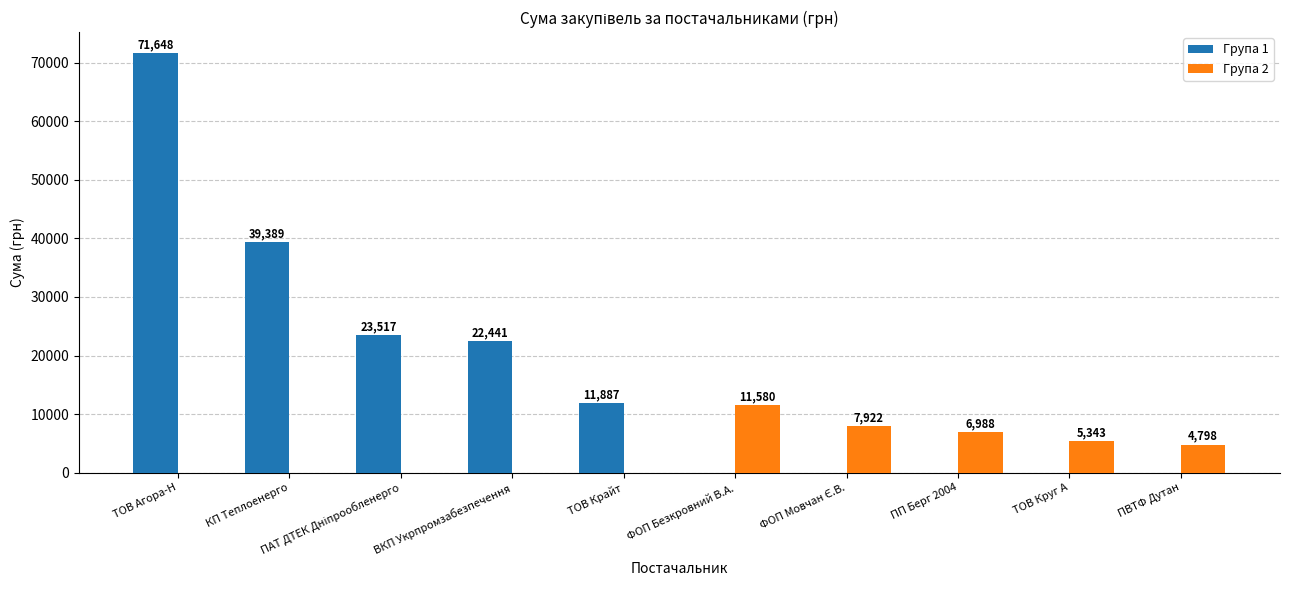

Is the value of Група 2 at ТОВ Крайт greater than the value of Група 1 at ТОВ Агора-Н?

No